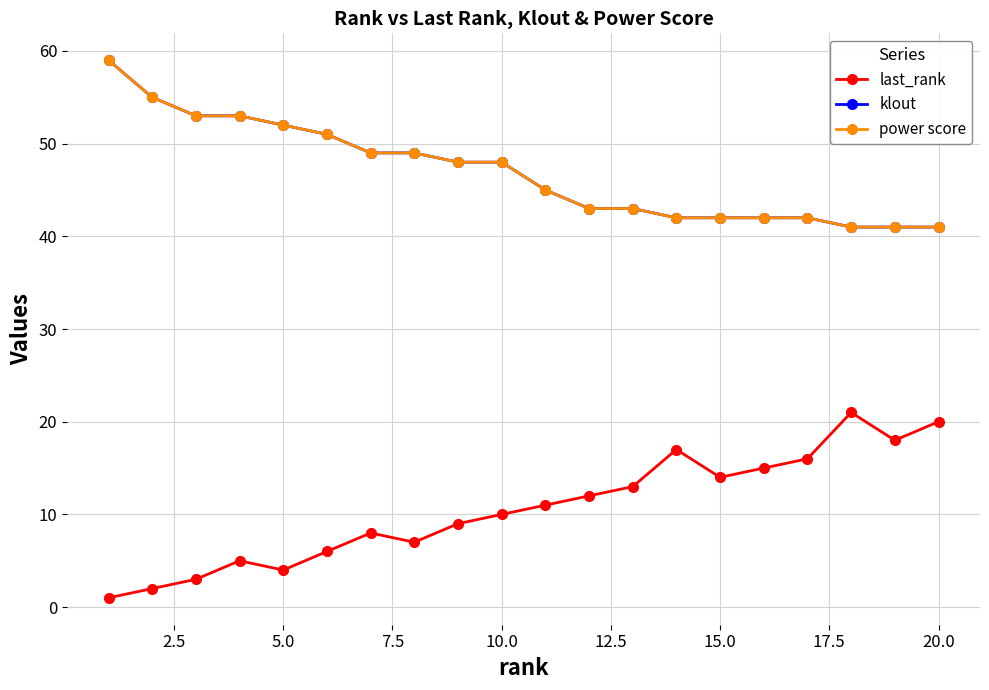

What are all the series names shown in the legend?

last_rank, klout, power score